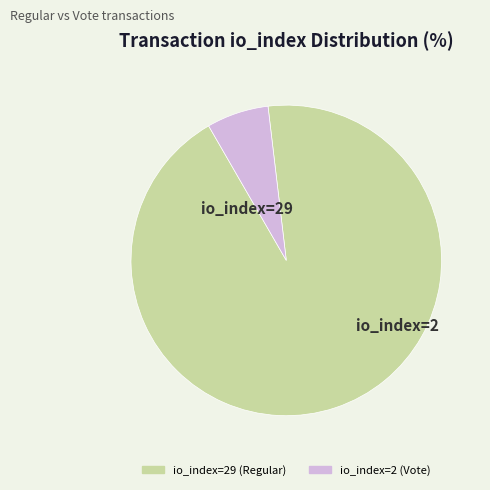

Combined, do io_index=2 (Vote) and io_index=29 (Regular) account for over 50%?

Yes